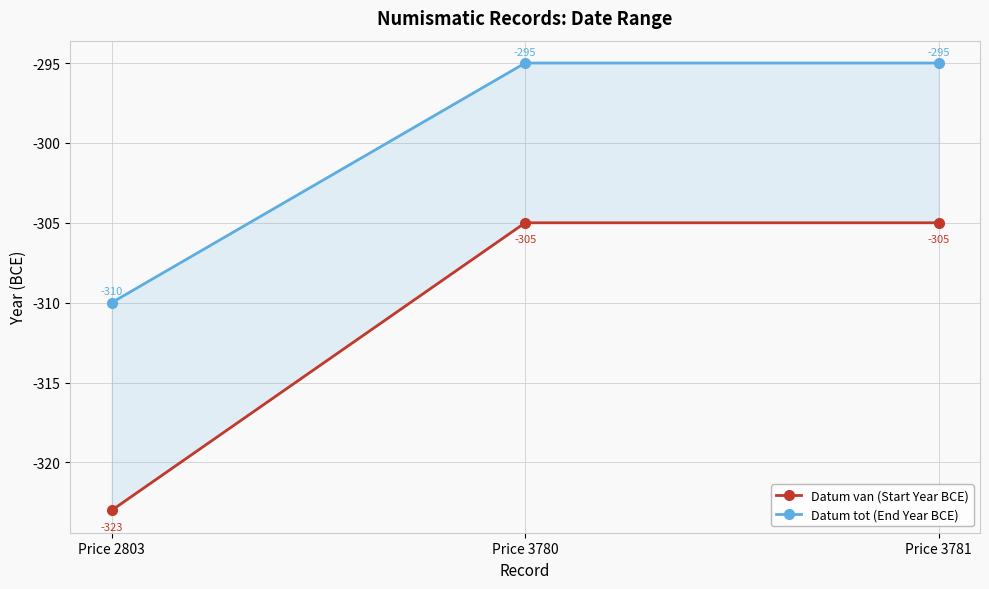

Rank the series at Price 2803 from highest to lowest value.

Datum tot (End Year BCE), Datum van (Start Year BCE)